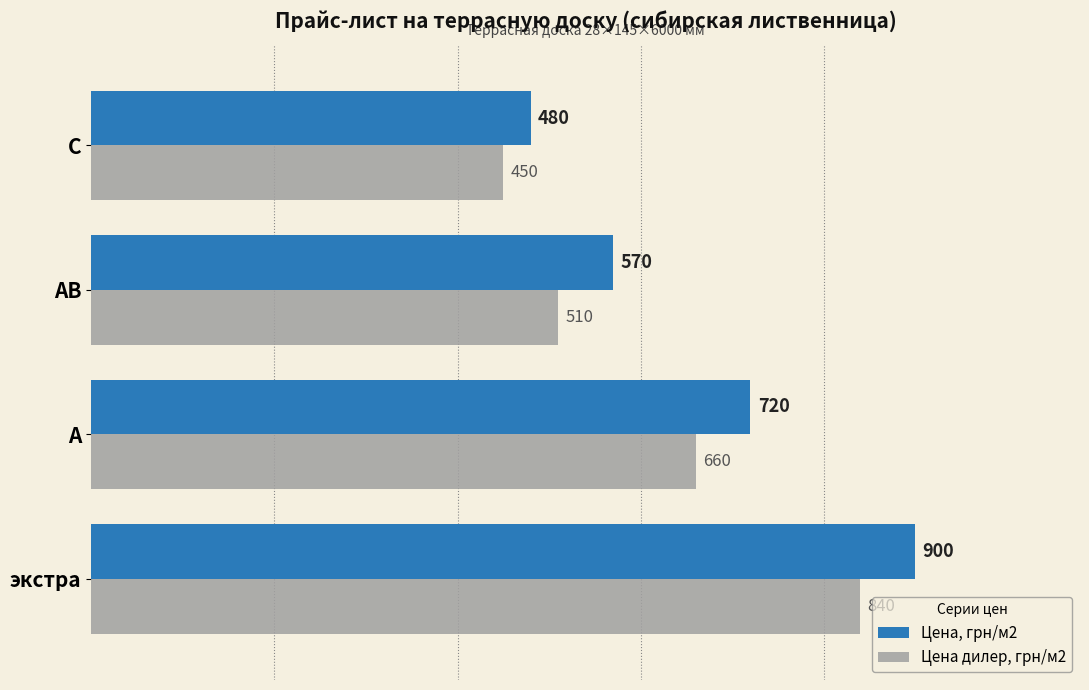

What is the difference between the maximum and second lowest values in the Цена, грн/м2 series?

330